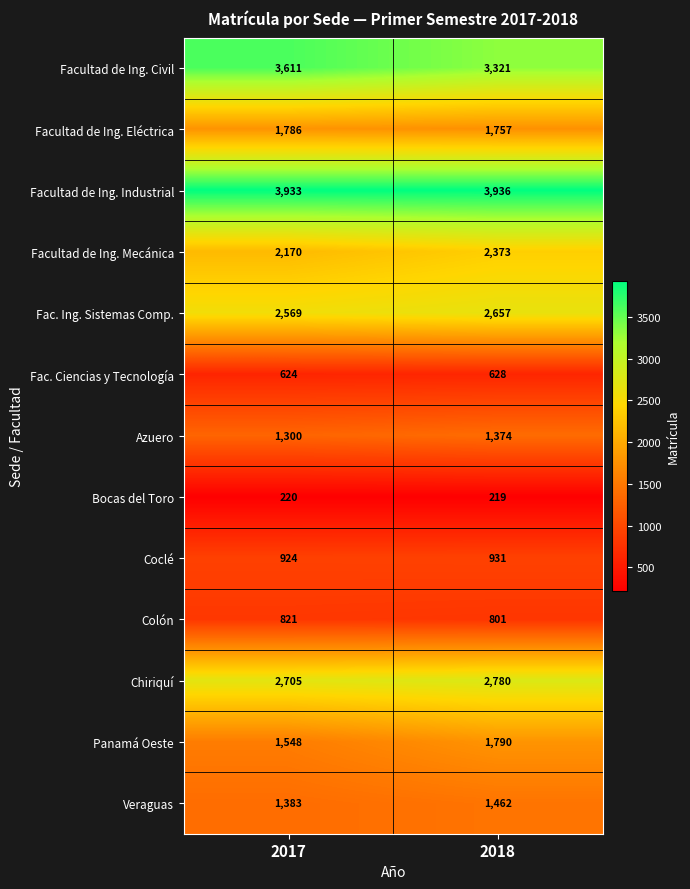

Read the Azuero value at 2018, to the nearest 10.

1370